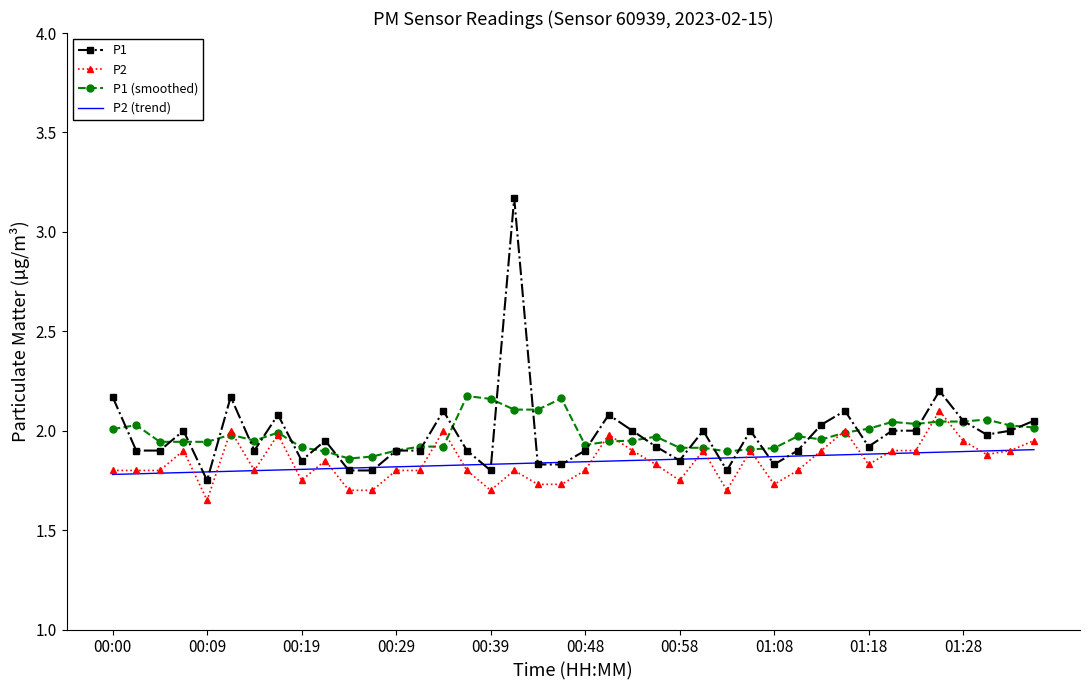

Which series has the largest range (max minus min)?

P1